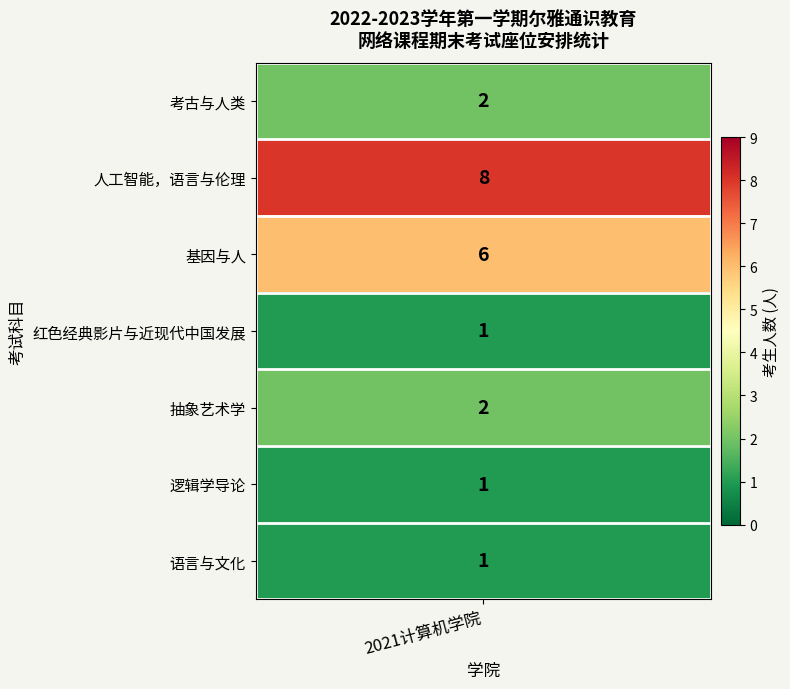

Which label corresponds to the smallest value in the chart?

红色经典影片与近现代中国发展